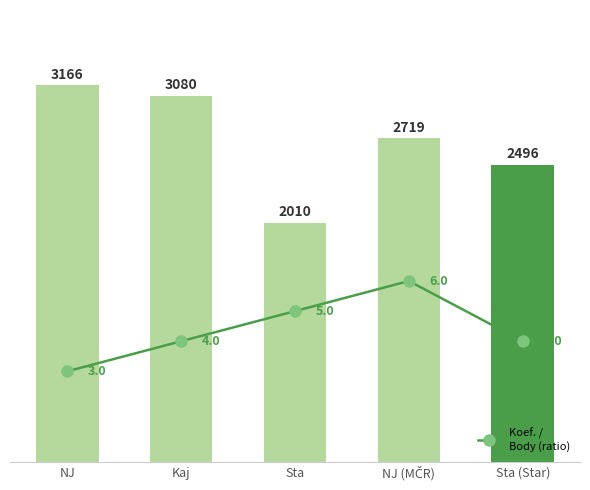

What is the highest value of the Koef. / Body (ratio) series?

6